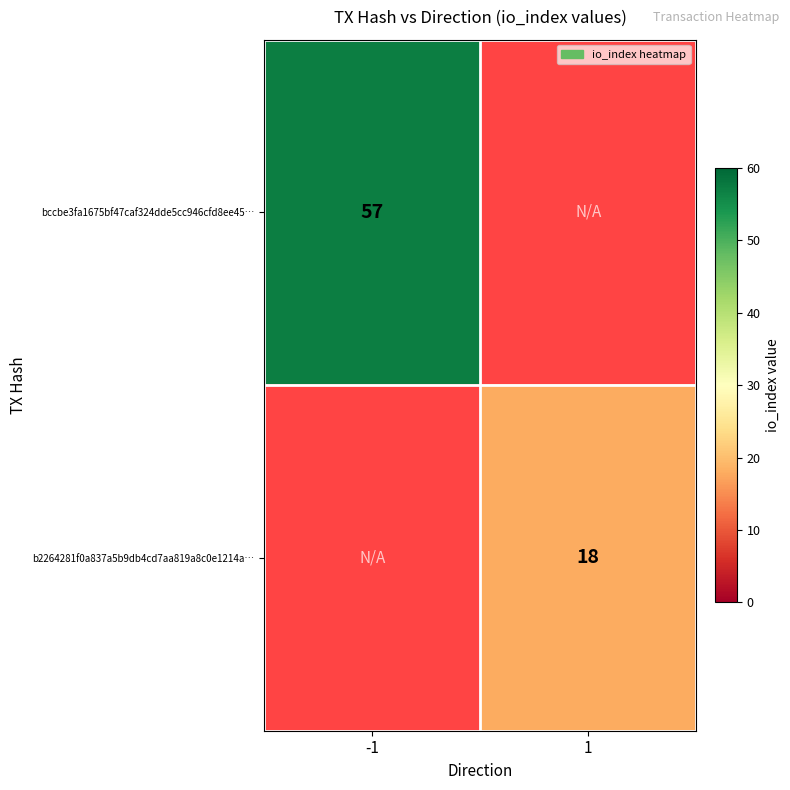

The b2264281f0a837a5b9db4cd7aa819a8c0e1214a… series shows 18 at 1. True or false?

True